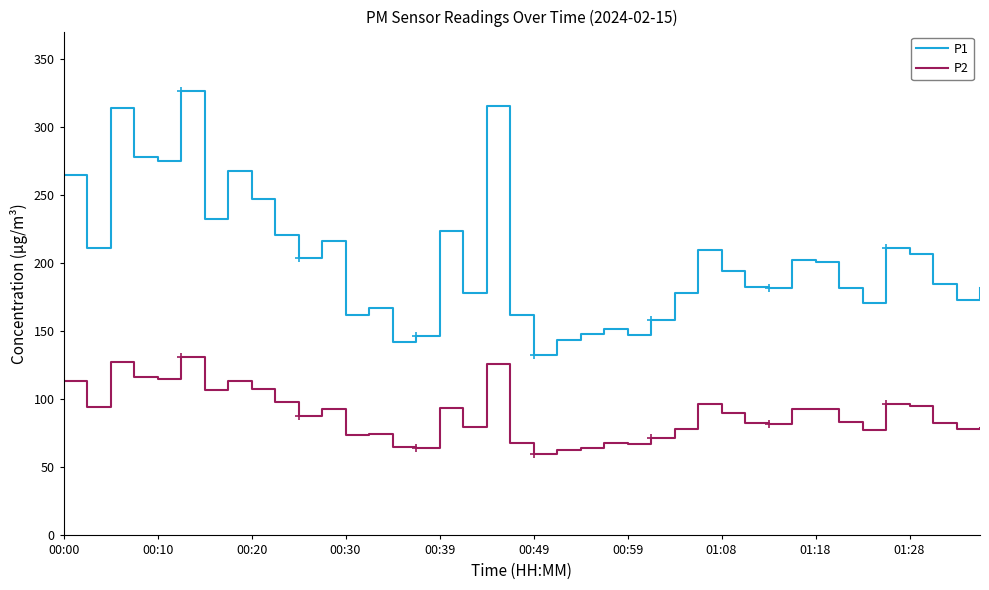

Which series has the widest spread of values?

P1